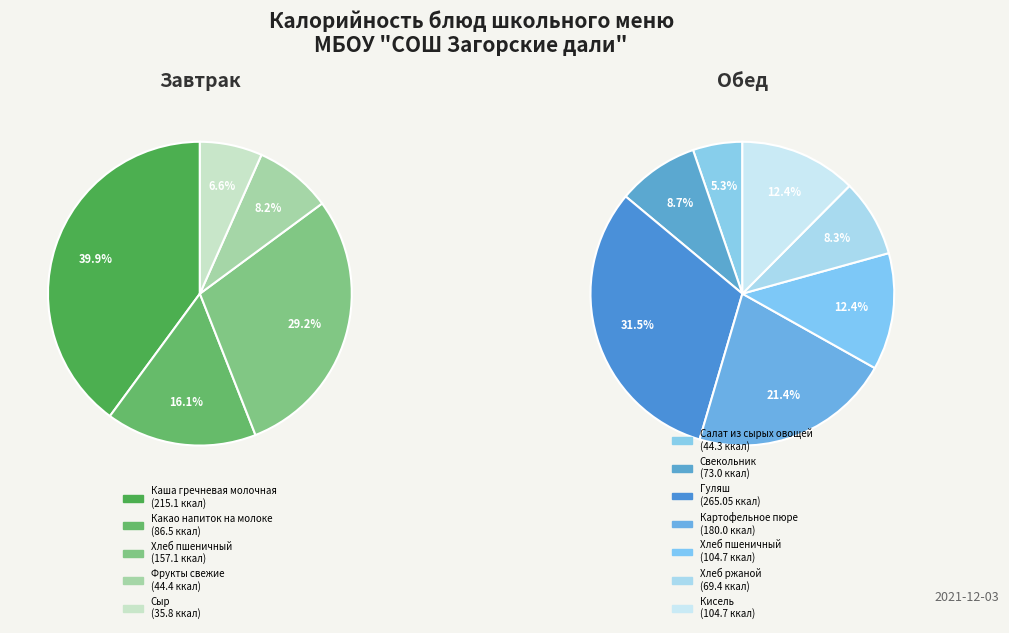

How much of the chart is everything except Хлеб ржаной?

95.0%